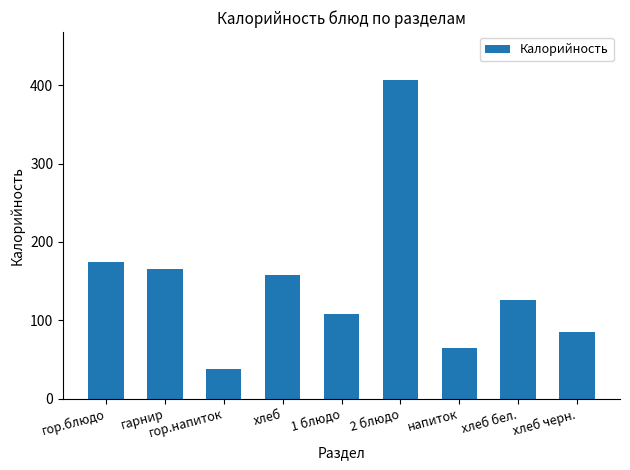

Rank the categories by value from lowest to highest.

гор.напиток, напиток, хлеб черн., 1 блюдо, хлеб бел., хлеб, гарнир, гор.блюдо, 2 блюдо